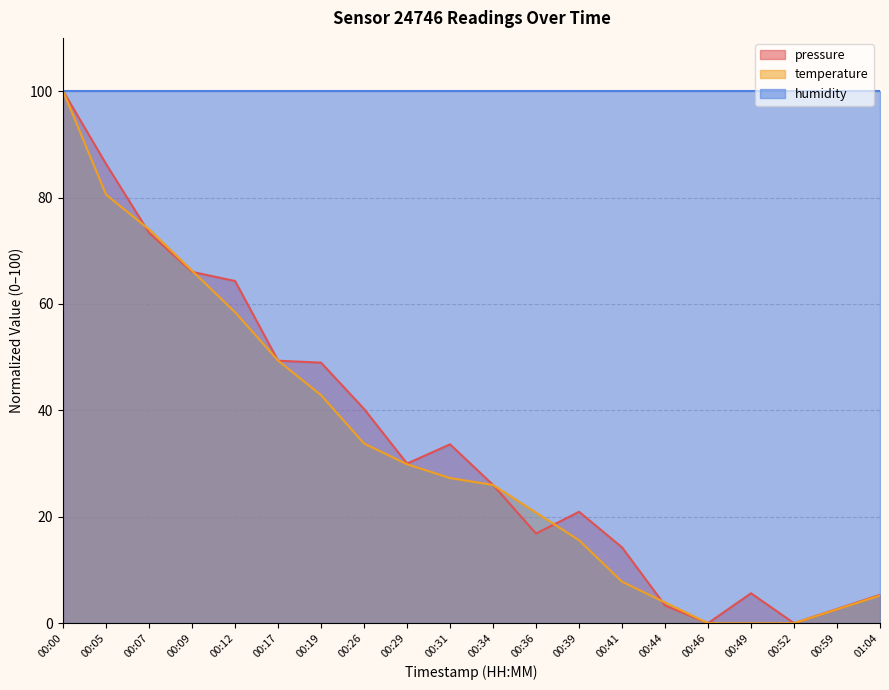

Rank the series at 00:19 from highest to lowest value.

humidity, pressure, temperature